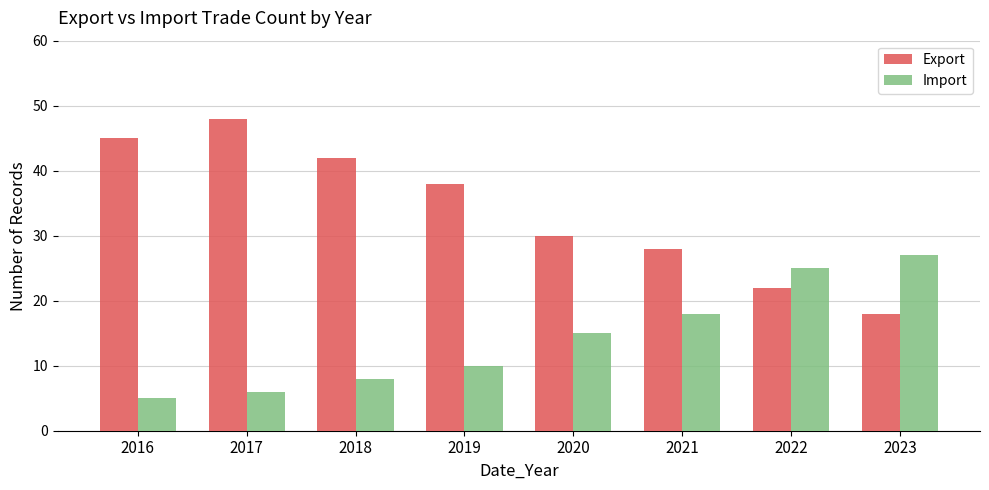

How many distinct data groups are displayed?

2